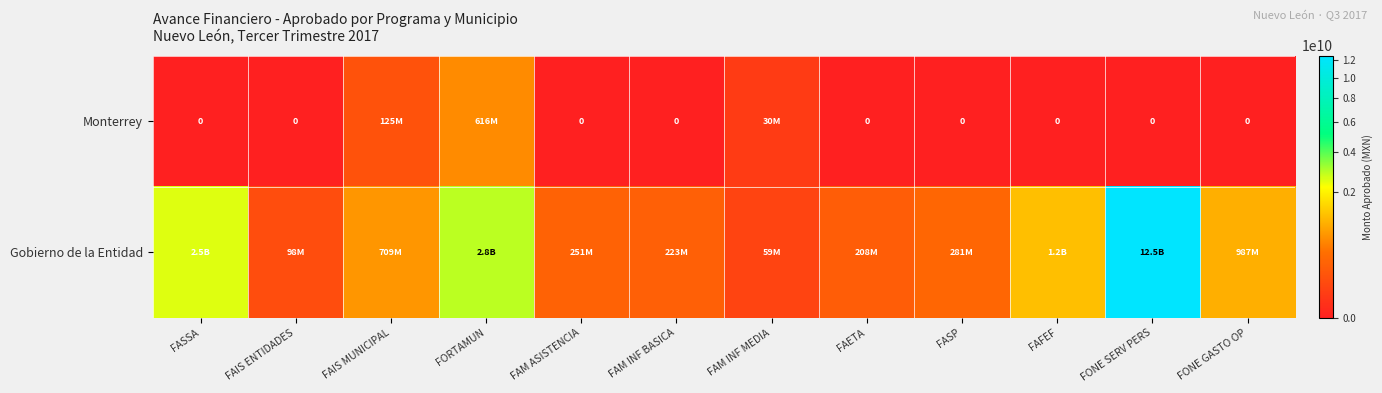

Which series has the widest spread of values?

Gobierno de la Entidad